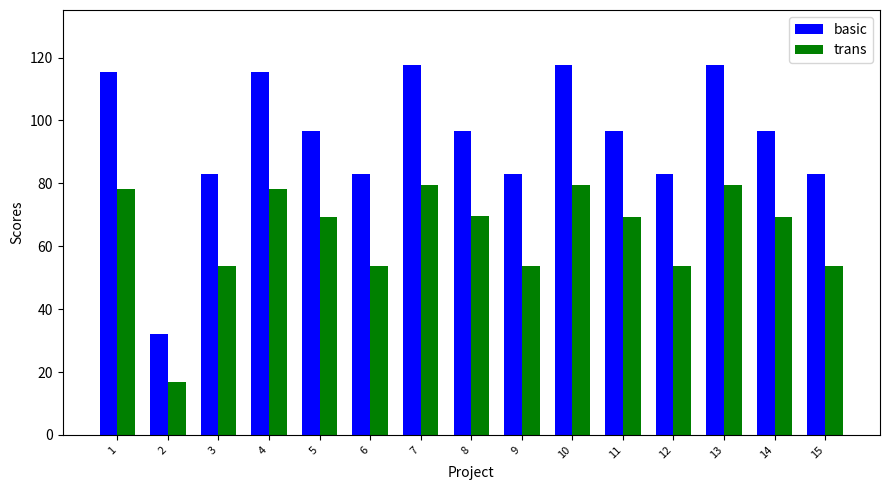

What is the minimum value shown in the chart?

16.8